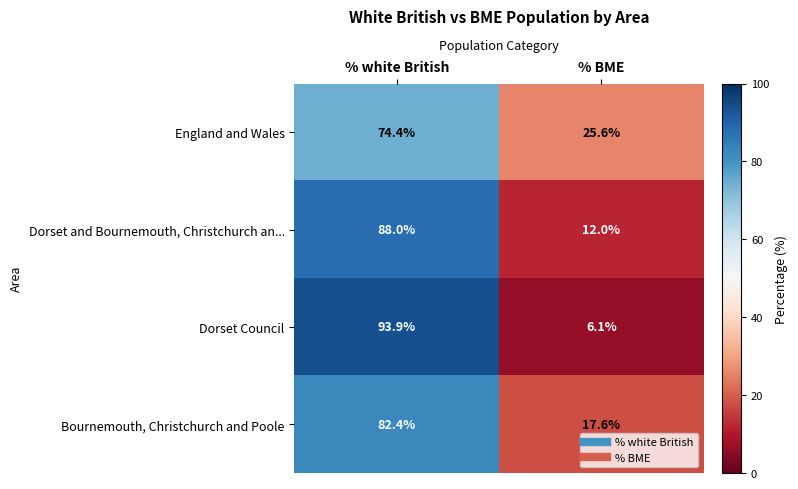

How many series are shown in this chart?

4